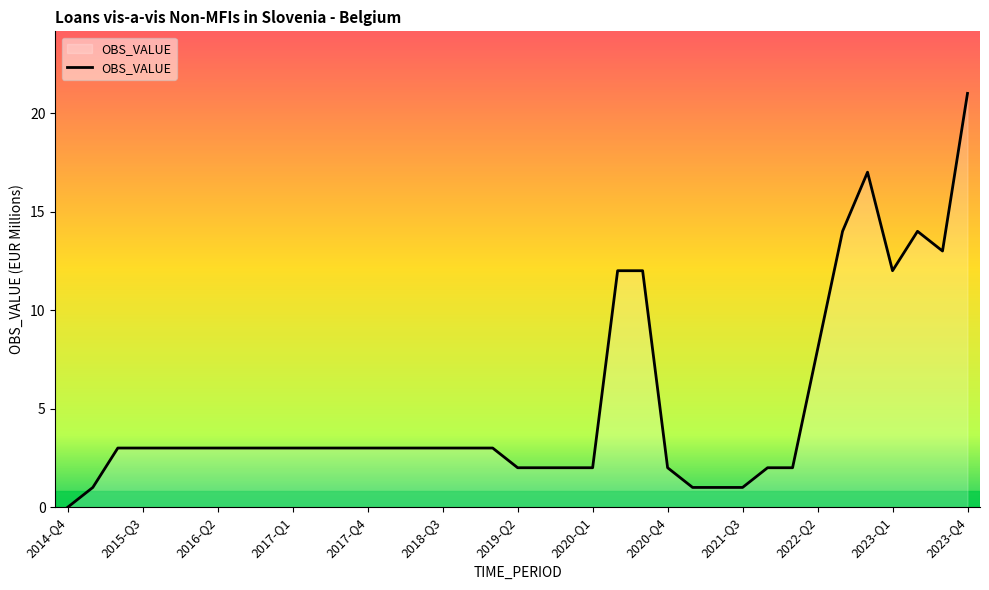

What is the difference between the maximum and minimum values?

21